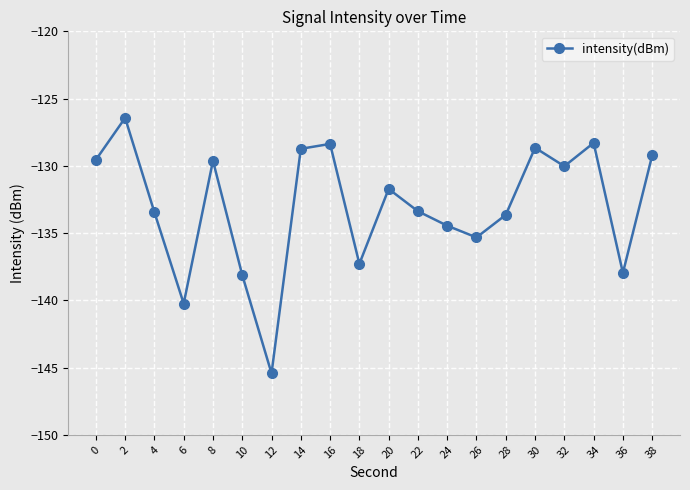

What is the sum of all values?

-2660.0